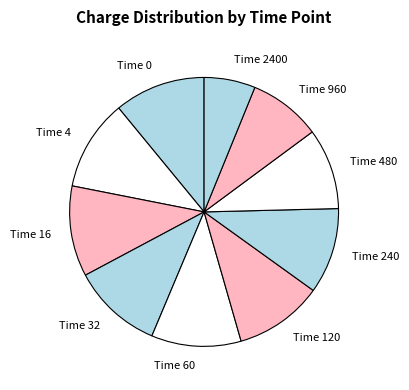

Combined, do Time 60 and Time 480 account for over 50%?

No